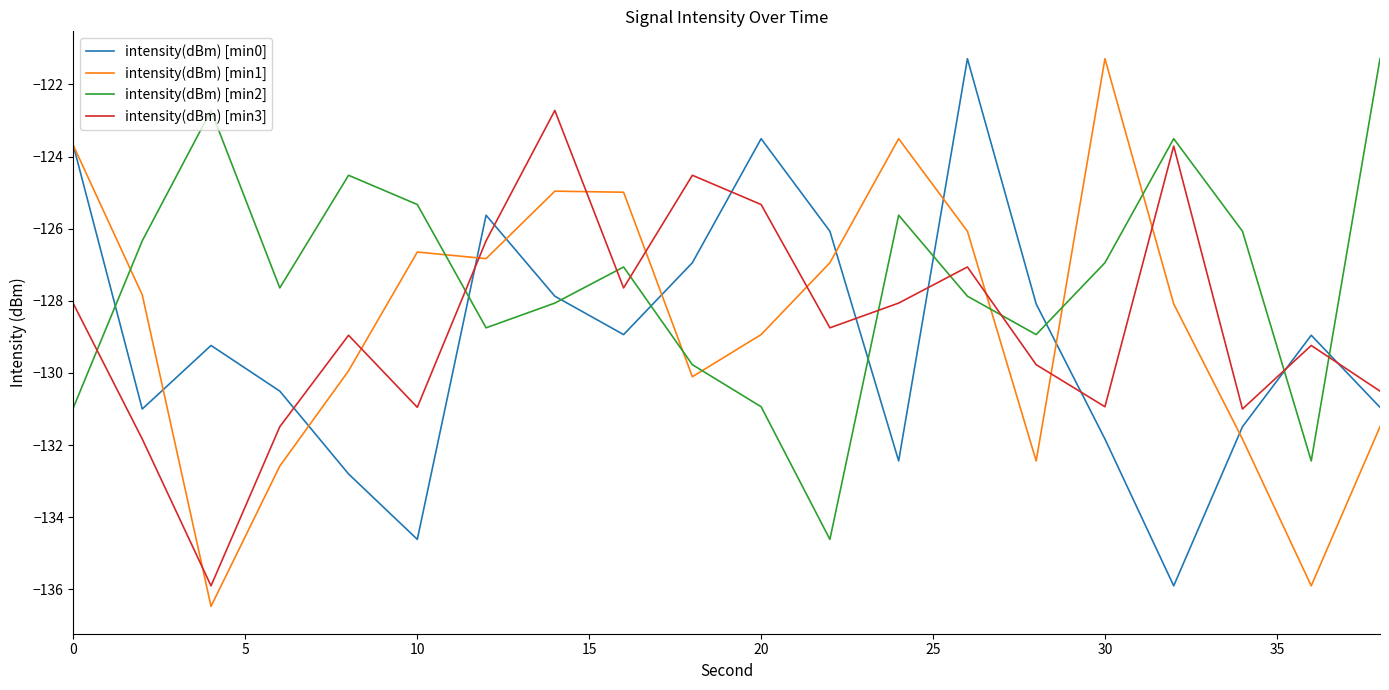

What is the greatest value displayed?

-121.3